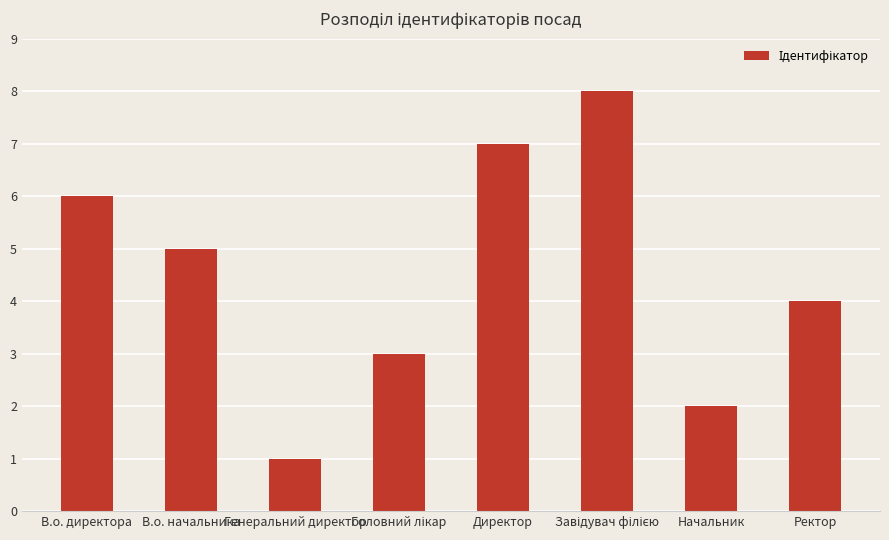

What is the maximum value shown in the chart?

8